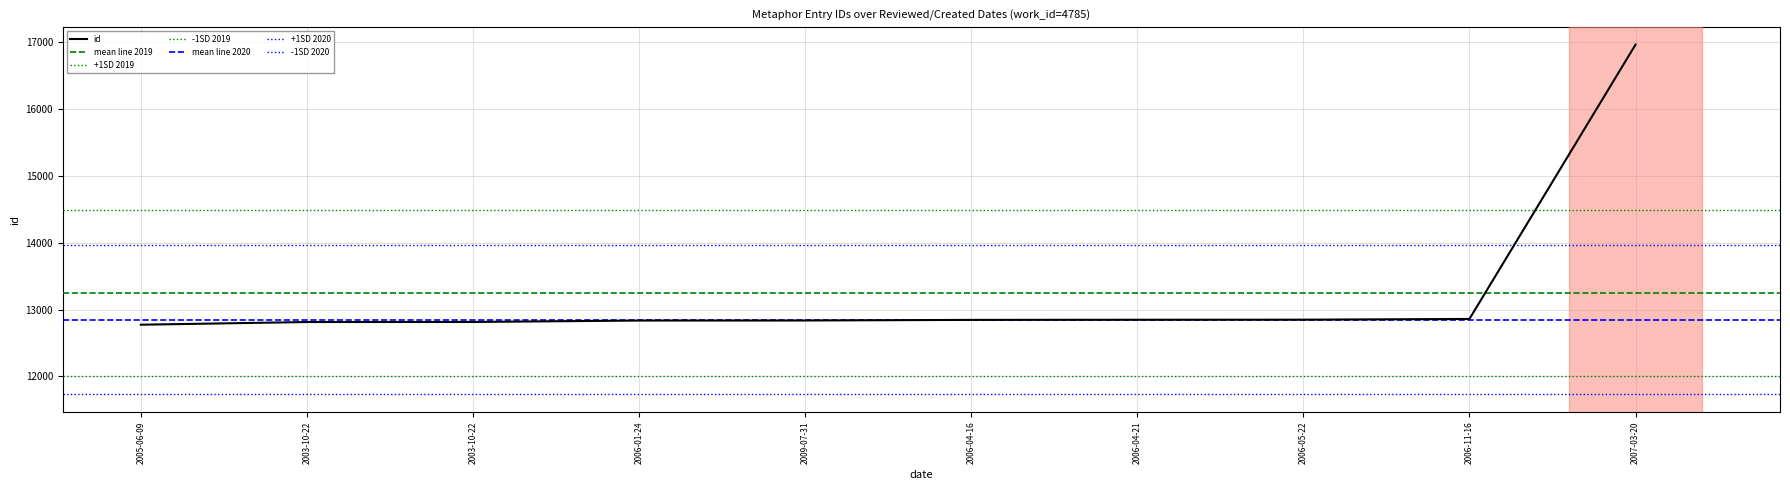

What is the difference between the maximum and minimum values?

4181